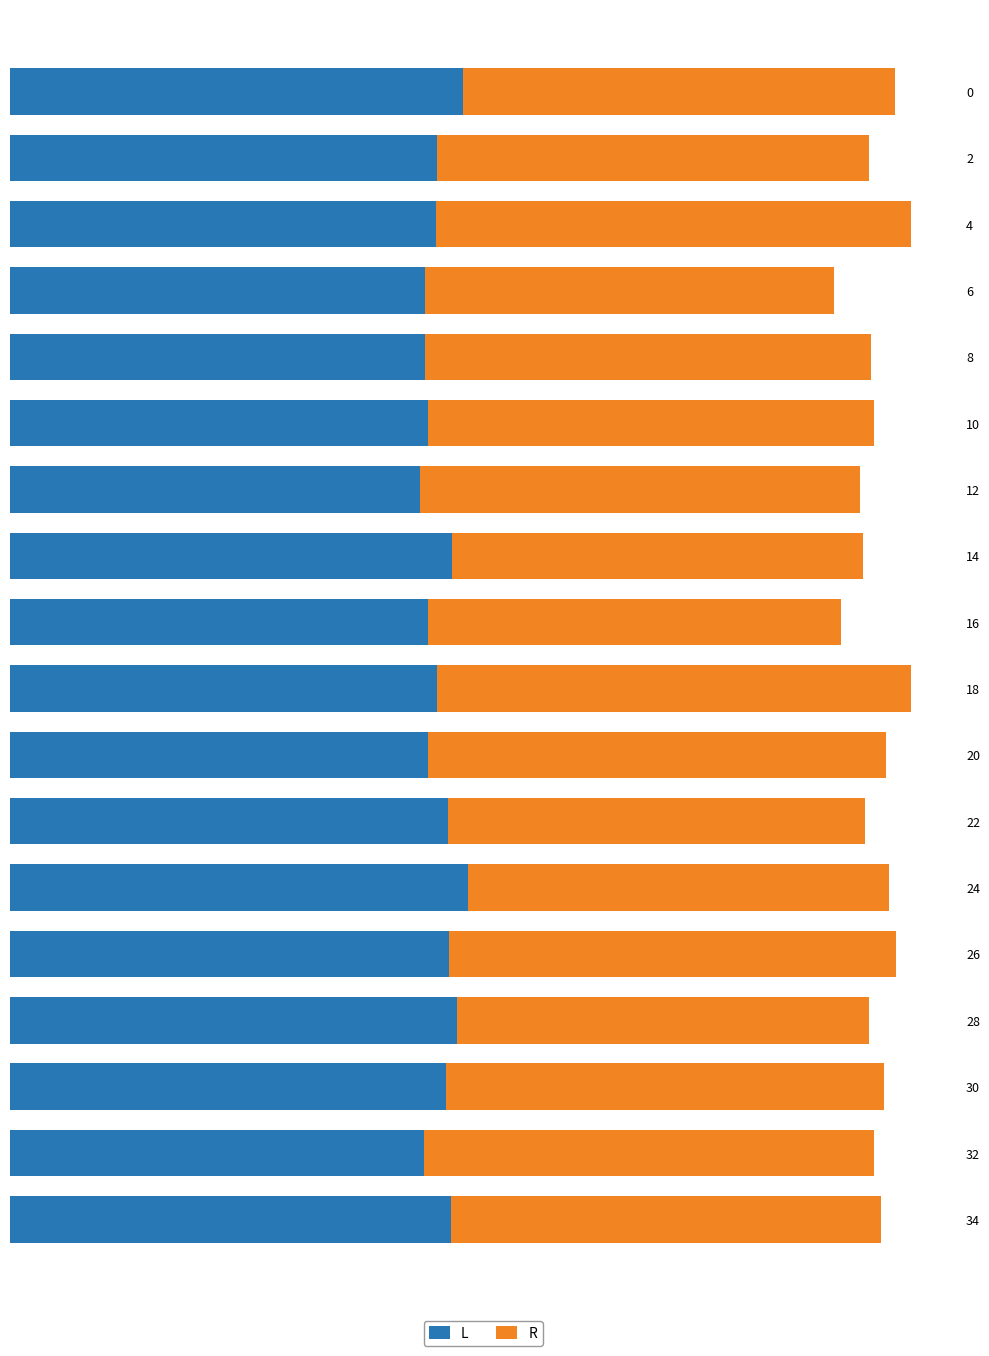

What is the value of the R bar at the 14th from the left?

125.2